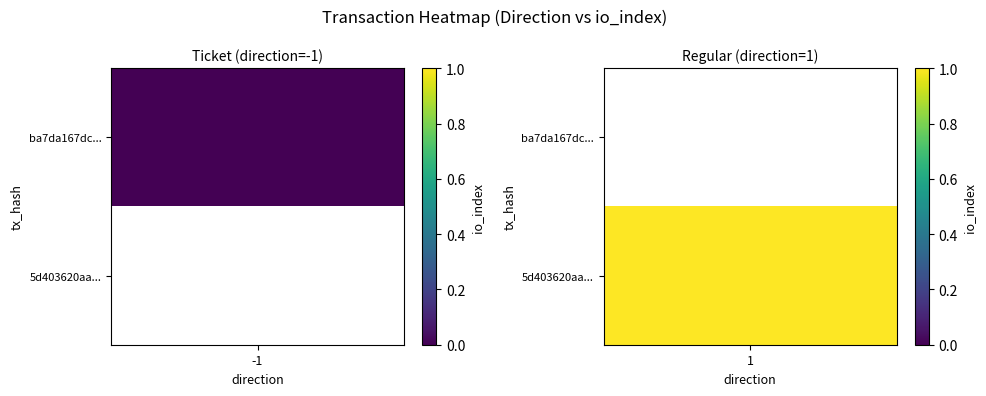

Reading left to right, what are all the values shown in this chart?

ba7da167dc6c0c7ccefaec07e32687215e5c63b: direction=-1	io_index=0
5d403620aa96e3331e081f252ec833250066ed0: direction=1	io_index=1